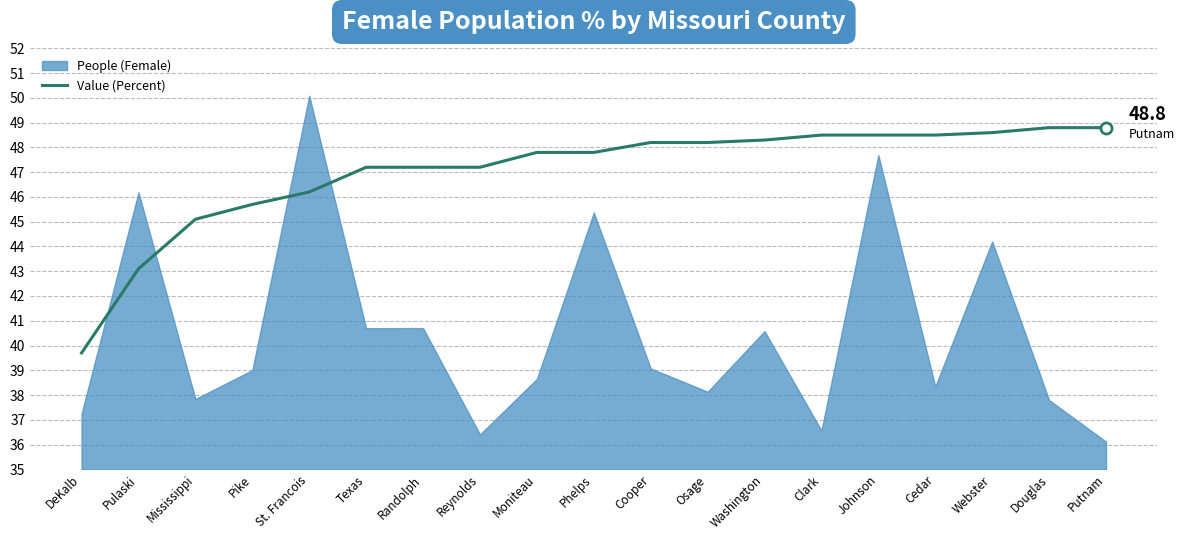

Is it true that Value (Percent) equals 12.0 at Reynolds?

False